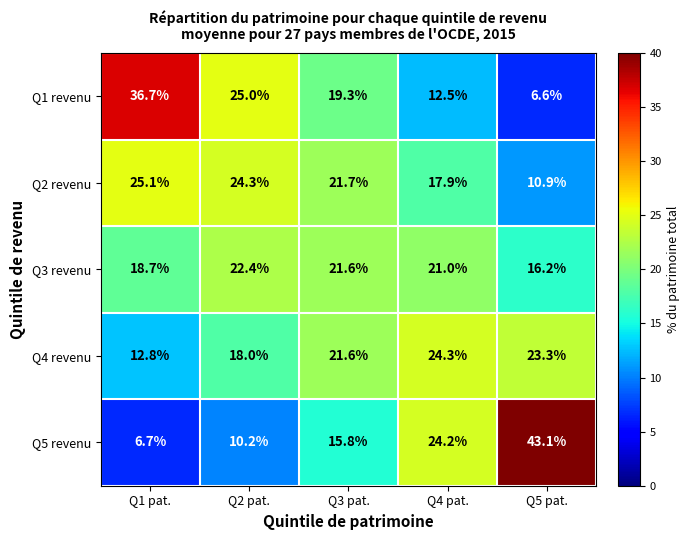

How many values in the Q5 revenu series are below 15?

2